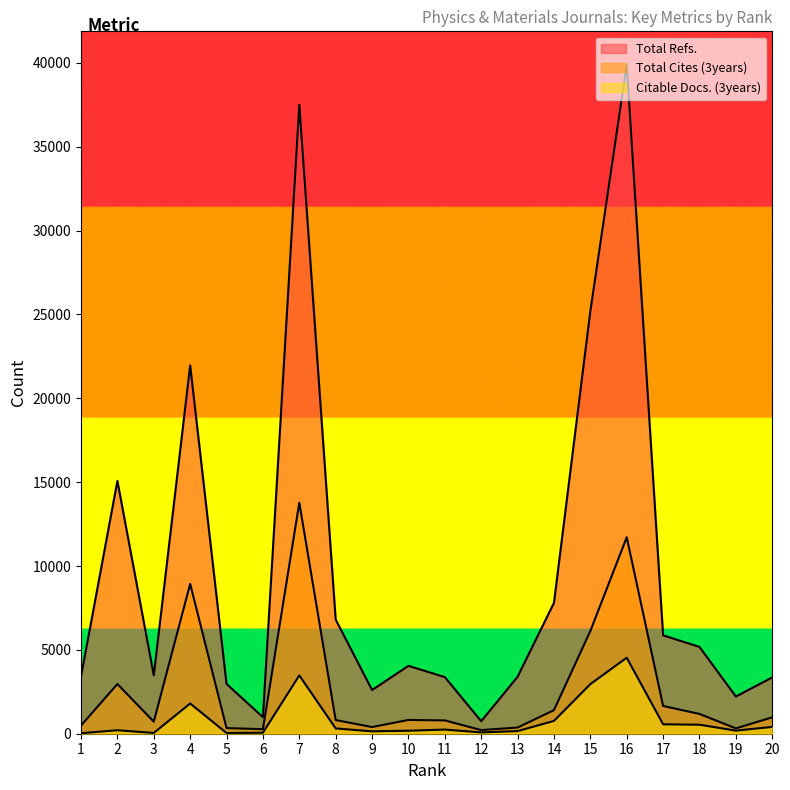

The value of Total Refs. at 20 is 1896. True or false?

False